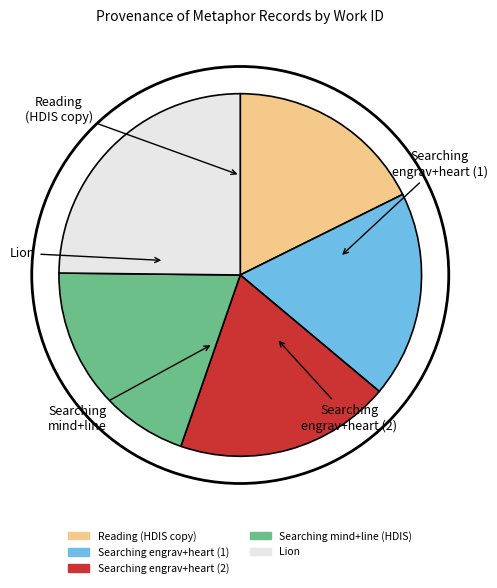

Is there any slice that represents more than half of the pie?

No